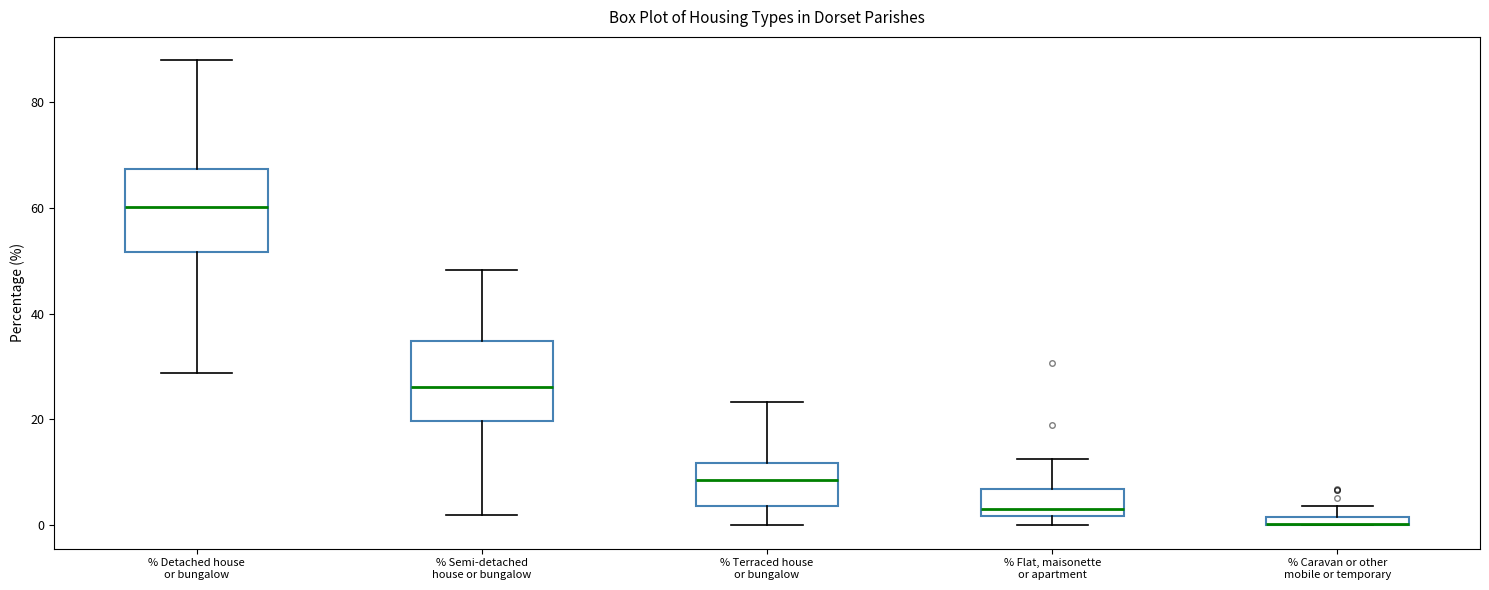

Where does the lower whisker of the box for % Semi-detached house or bungalow end on the y-axis? The values are not printed on the chart, so give them approximately, as read against the axis.

2